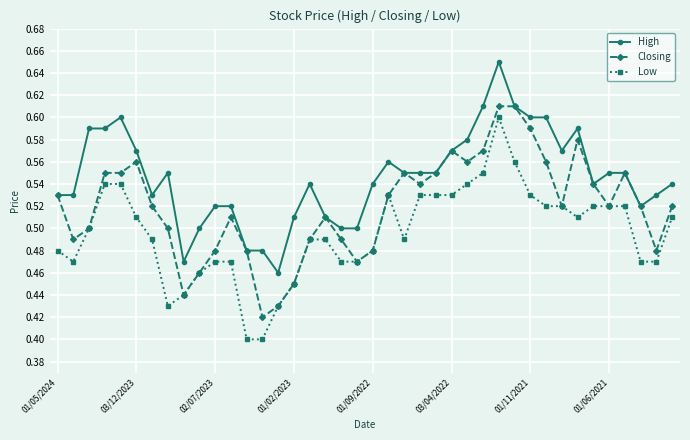

How many Low values are between 0 and 1?

40